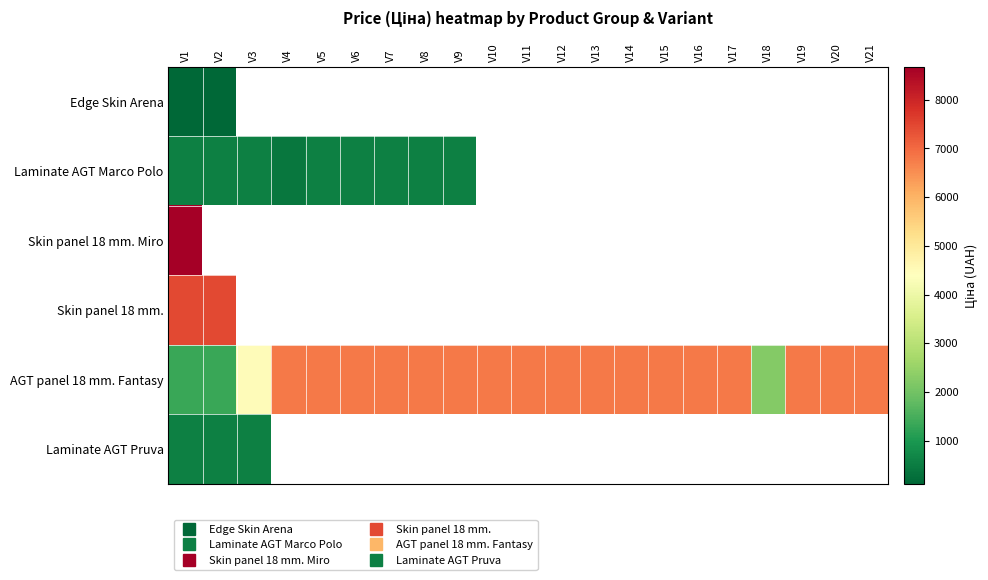

At which category is the sum across all series the highest?

V1